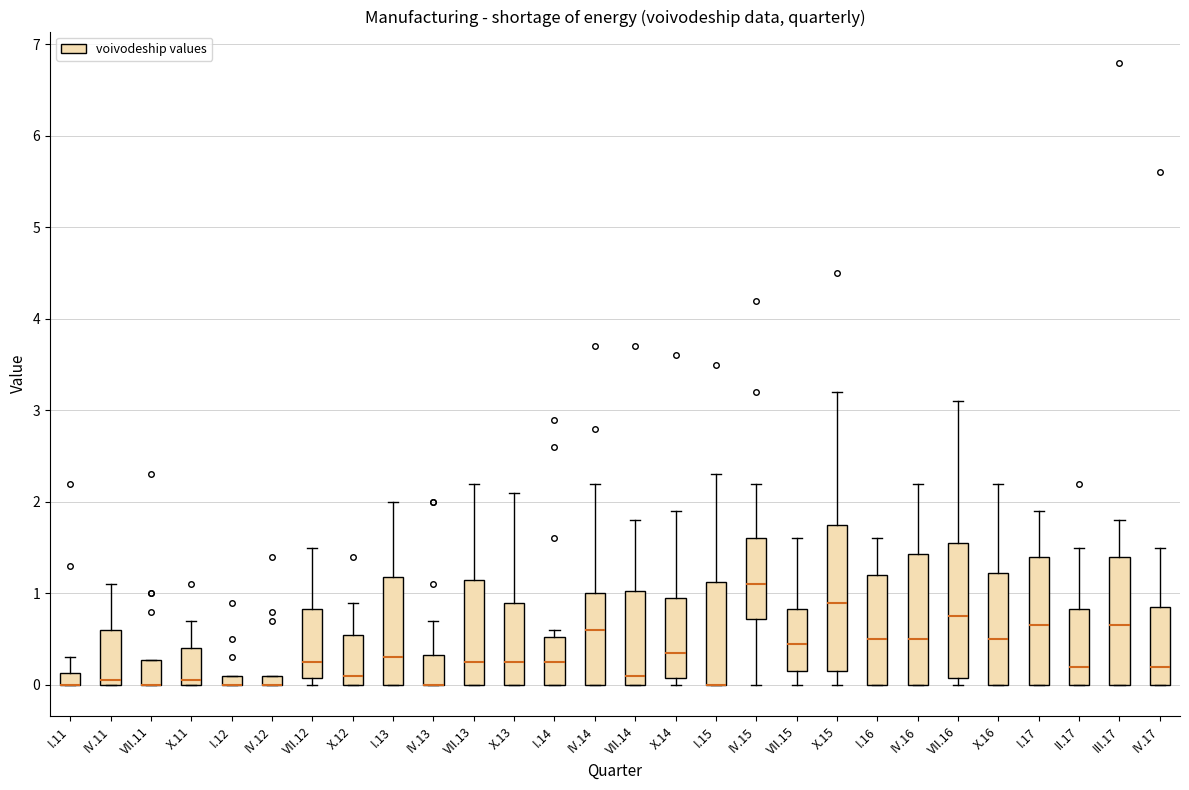

Where is the lower edge of the box for IV.11 on the y-axis? The values are not printed on the chart, so give them approximately, as read against the axis.

0.0